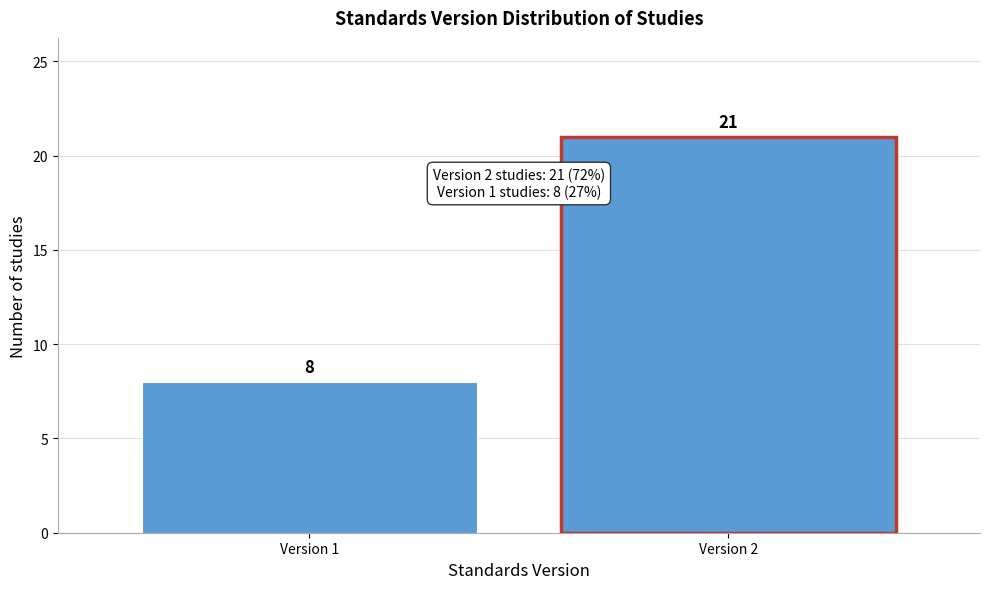

Reading right to left, what are all the values shown in this chart?

Version 2=21	Version 1=8